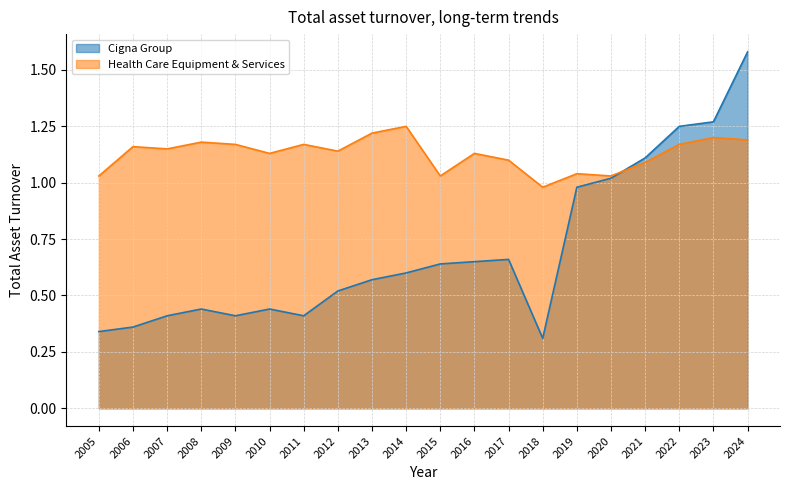

List the labels in order of Cigna Group value, smallest first.

2018, 2005, 2006, 2011, 2009, 2007, 2010, 2008, 2012, 2013, 2014, 2015, 2016, 2017, 2019, 2020, 2021, 2022, 2023, 2024